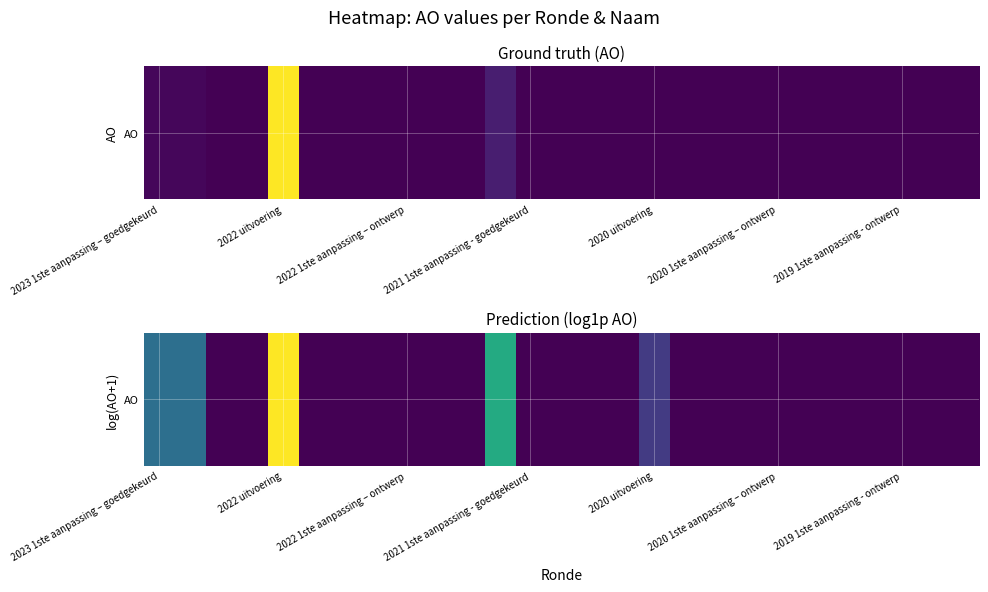

What is the greatest value displayed?

6.3